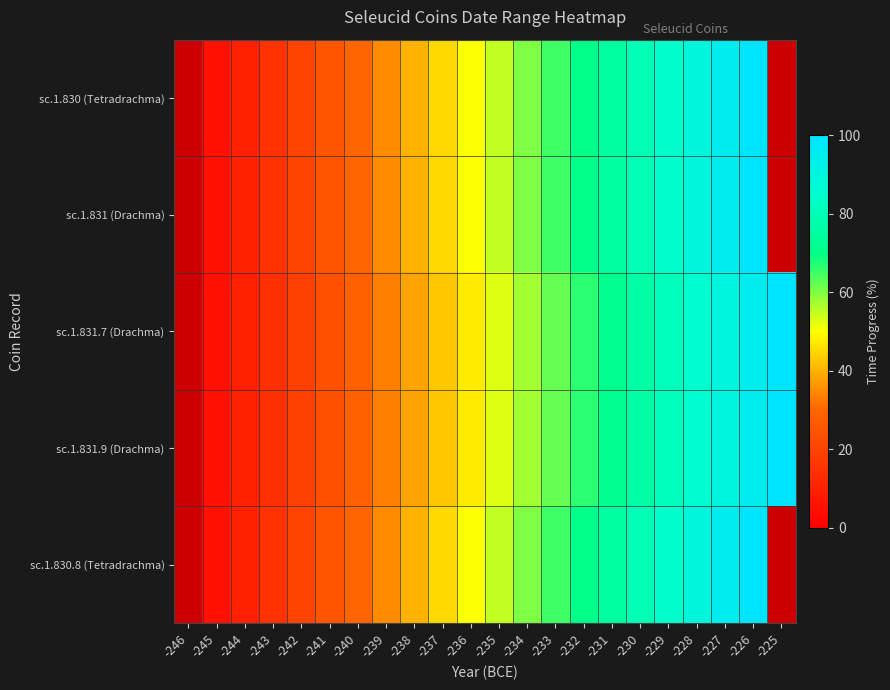

Count the number of categories in the chart.

22